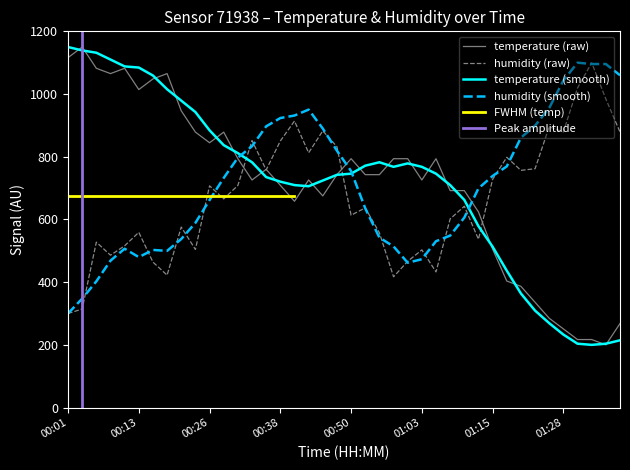

Is it true that humidity (raw) equals 134.0 at 00:50?

False